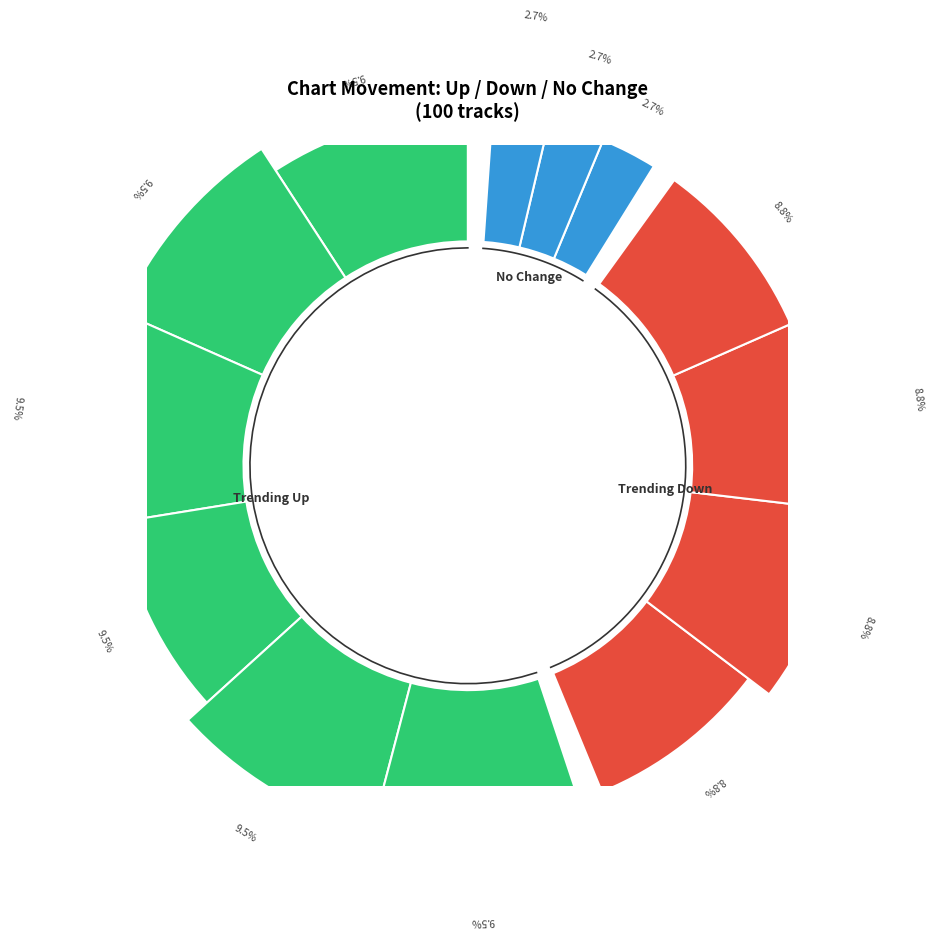

How many segments does this pie chart have?

3